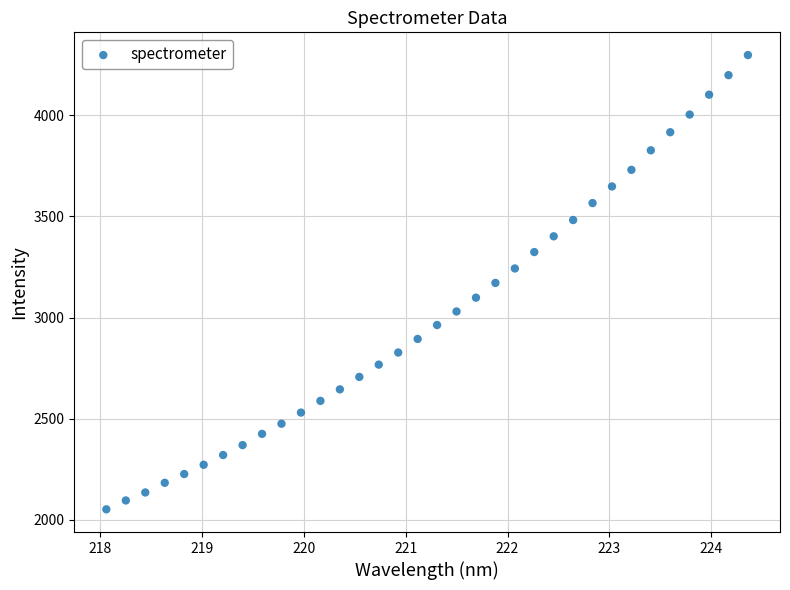

What is the range of X values (max minus min)?

6.3